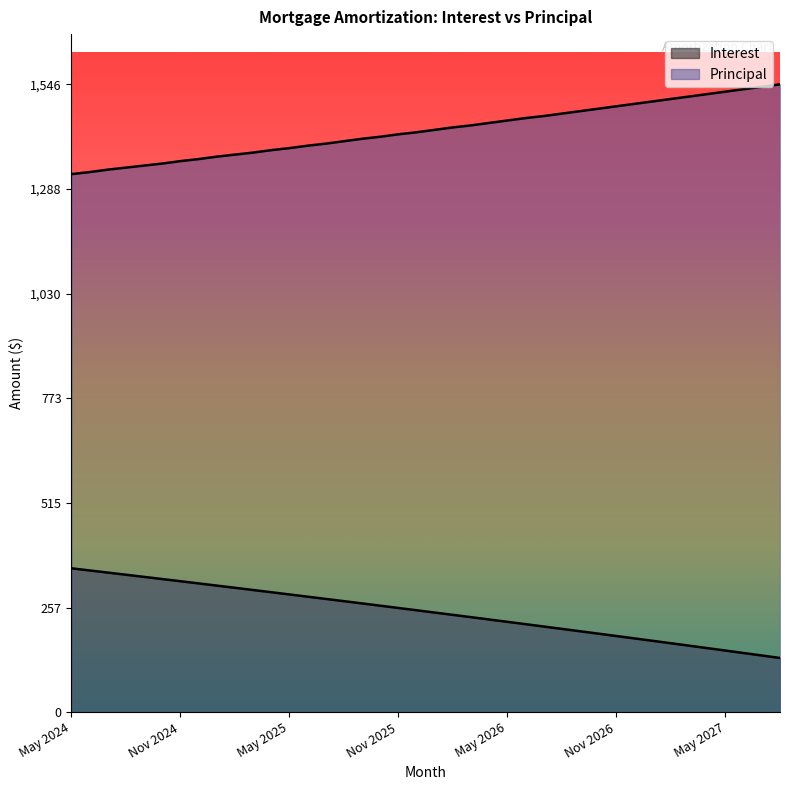

Is it true that Principal equals 551.7 at Sep 2025?

False